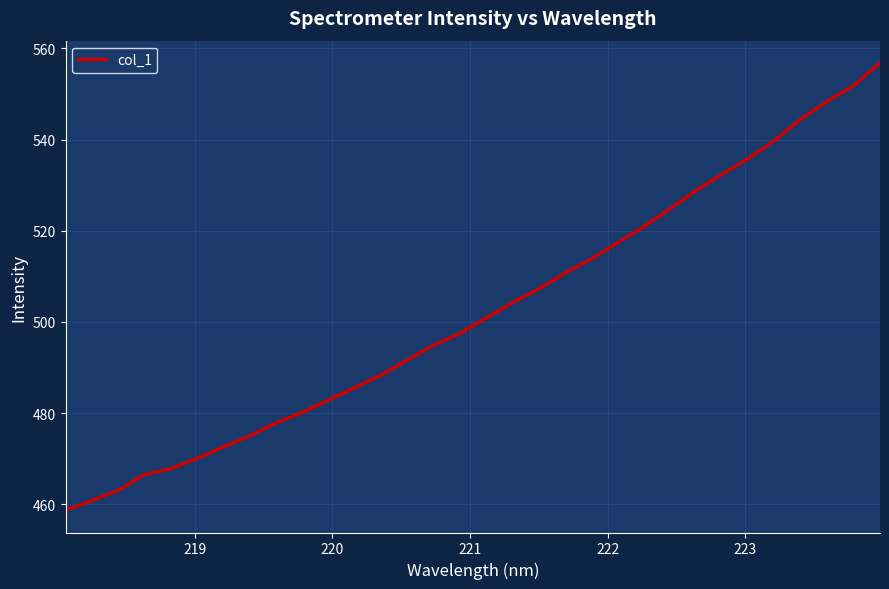

Does the chart have visible grid lines?

Yes